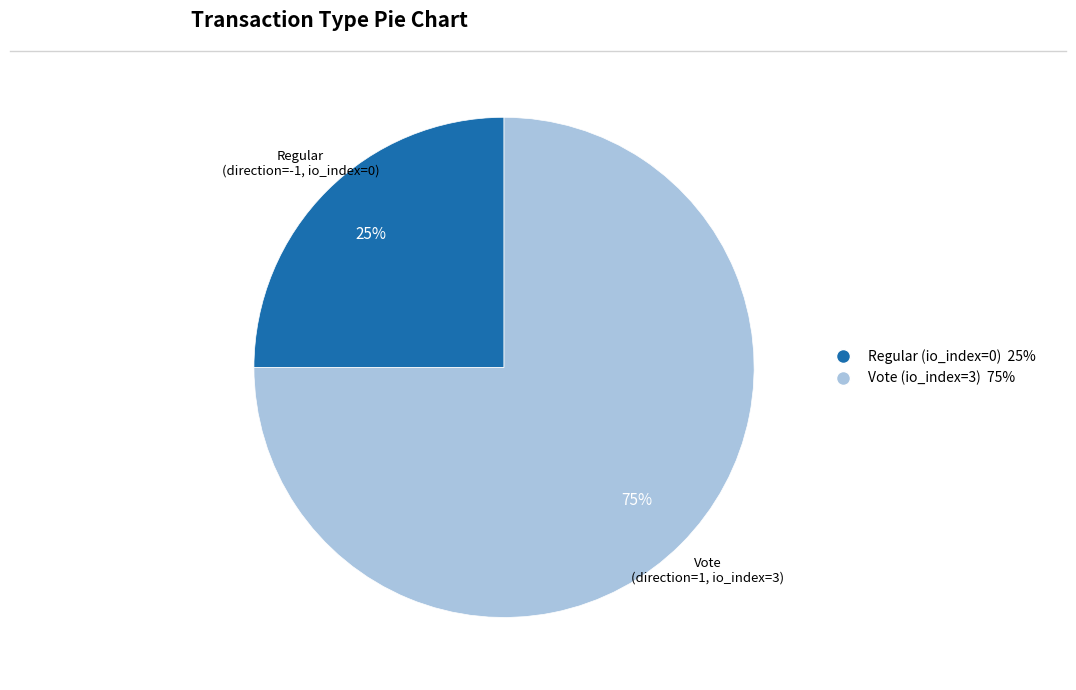

Between Vote (io_index=3) and Regular (io_index=0), which is larger?

Vote (io_index=3)